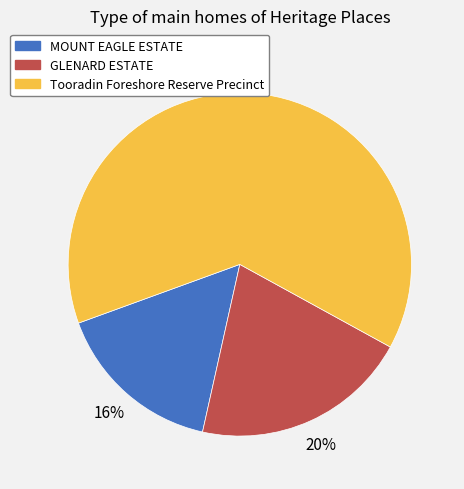

Which category accounts for the majority?

Tooradin Foreshore Reserve Precinct